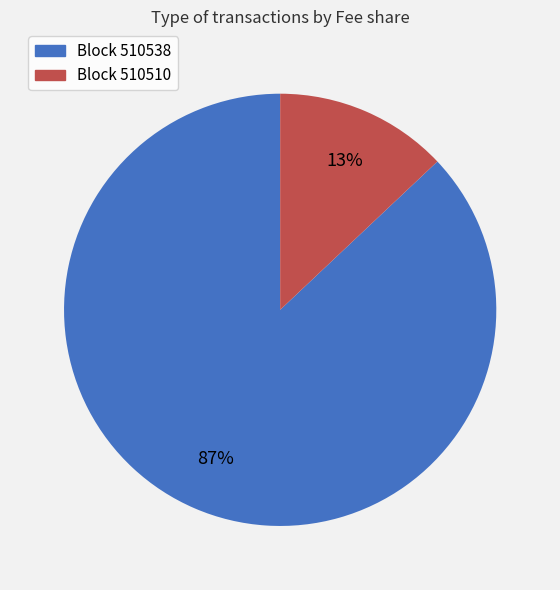

Does any single category account for the majority?

Yes